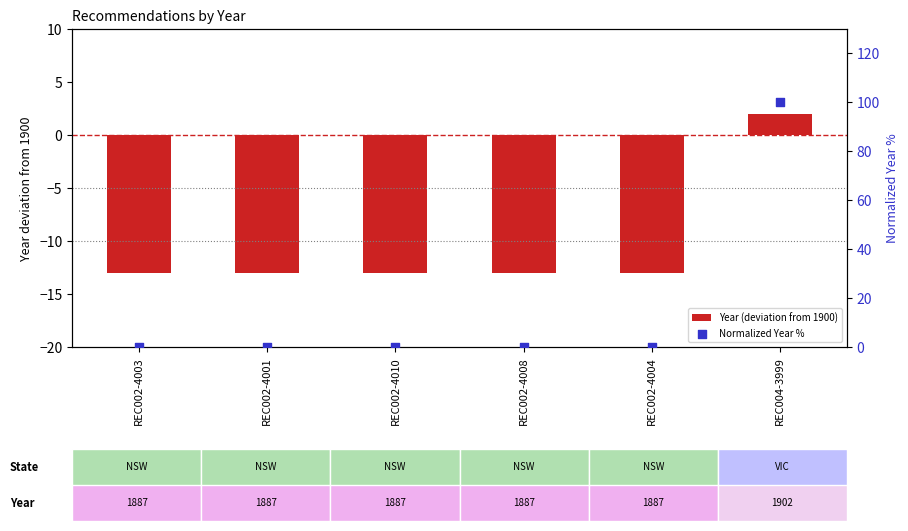

Which series has the largest total across all categories?

Normalized Year %